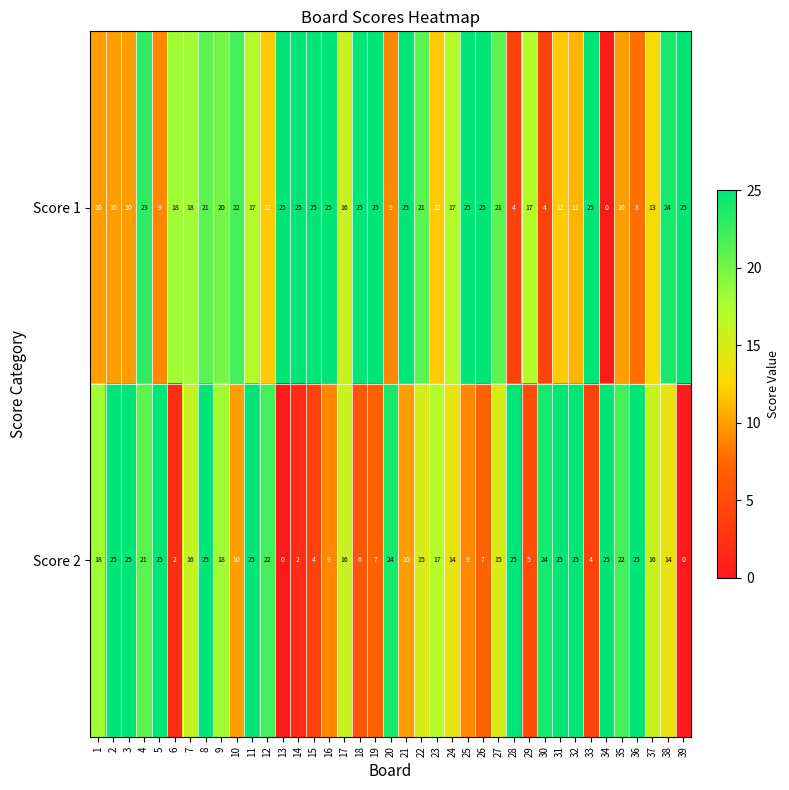

The Score 2 series shows 18 at 9. True or false?

True